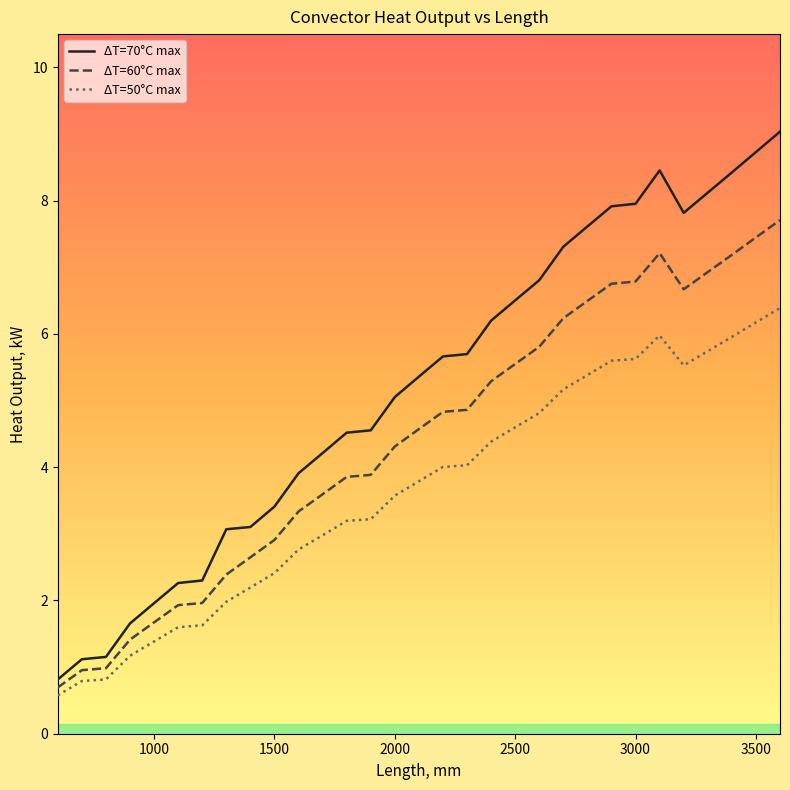

How many categories are shown in the chart?

31